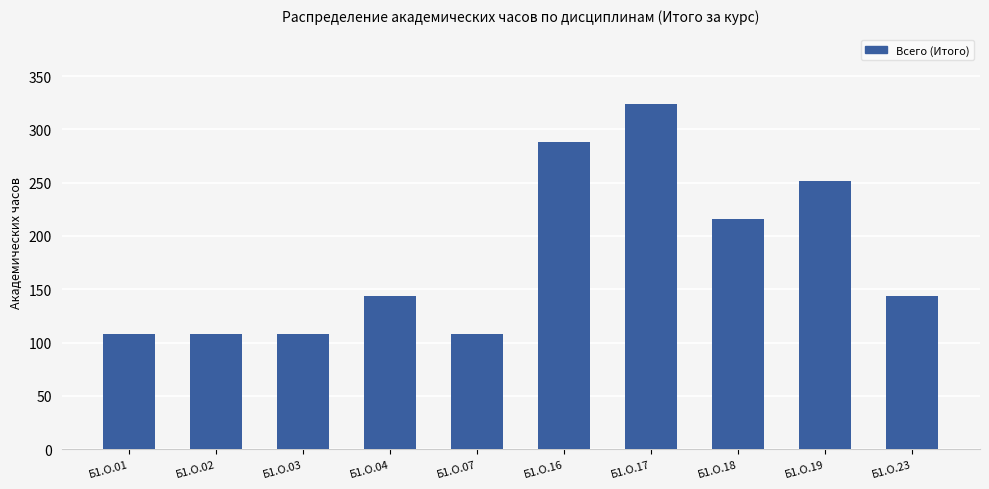

What is the value of the 6th bar from the left?

288